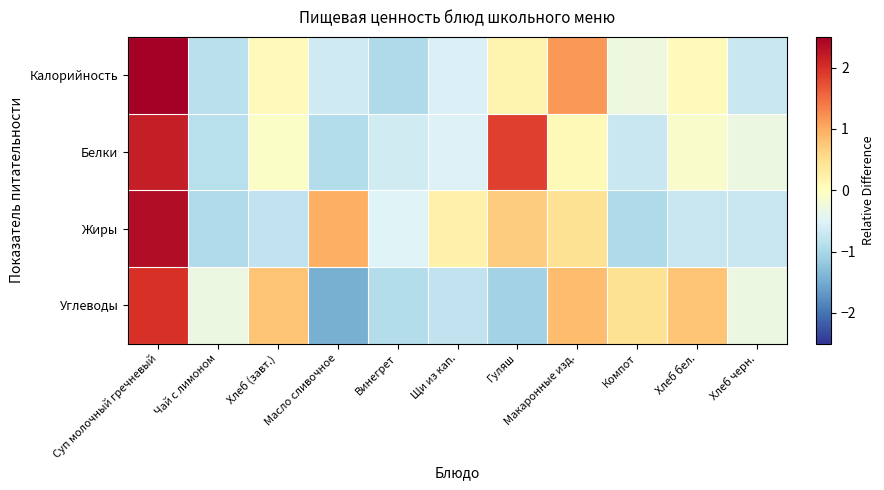

Between Винегрет and Хлеб черн., which is larger?

Хлеб черн.